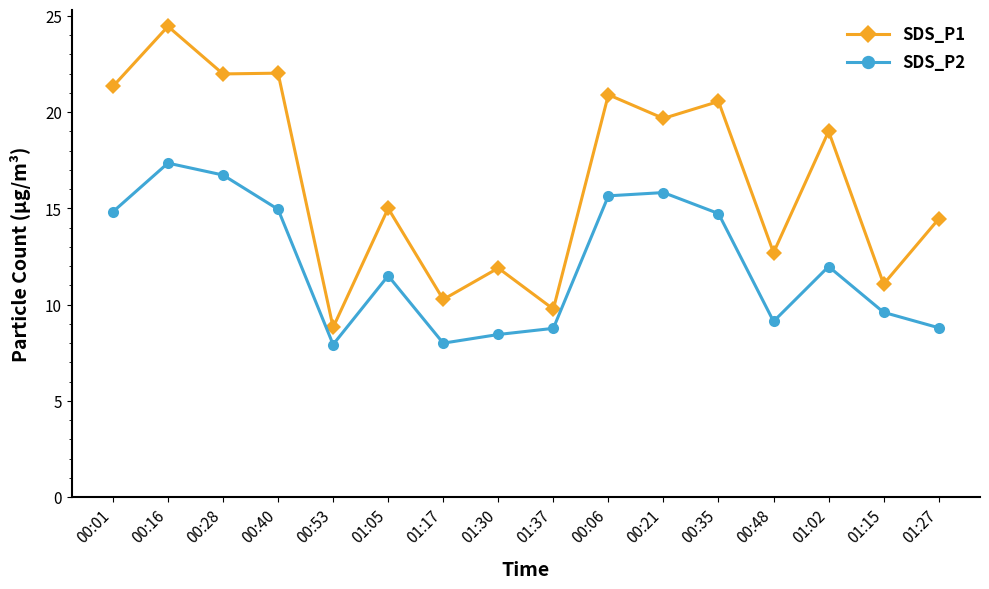

Where does the SDS_P1 series first go above 19?

00:01